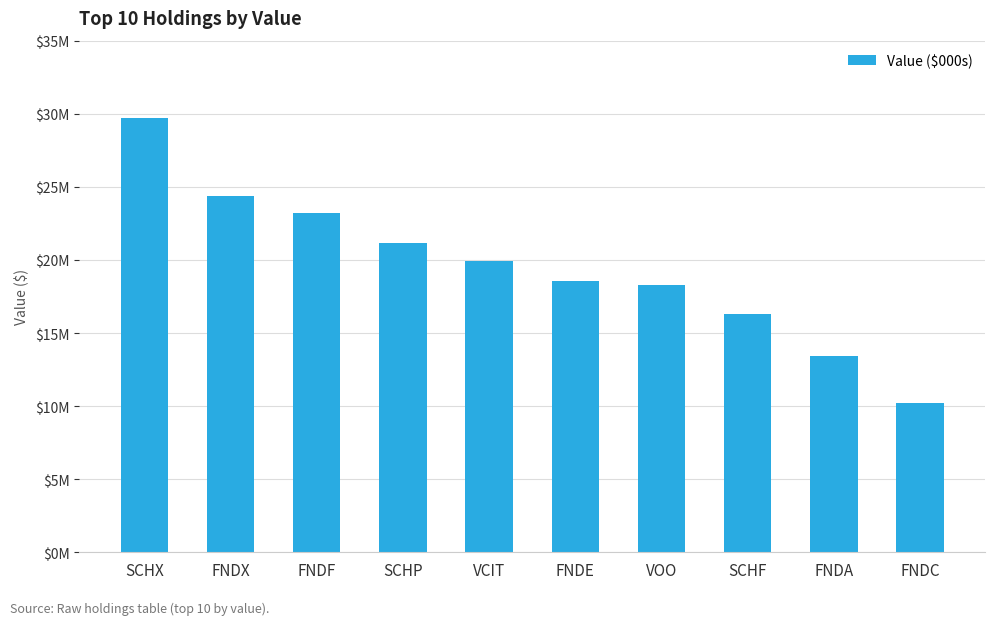

List the labels in order of value, largest first.

SCHX, FNDX, FNDF, SCHP, VCIT, FNDE, VOO, SCHF, FNDA, FNDC